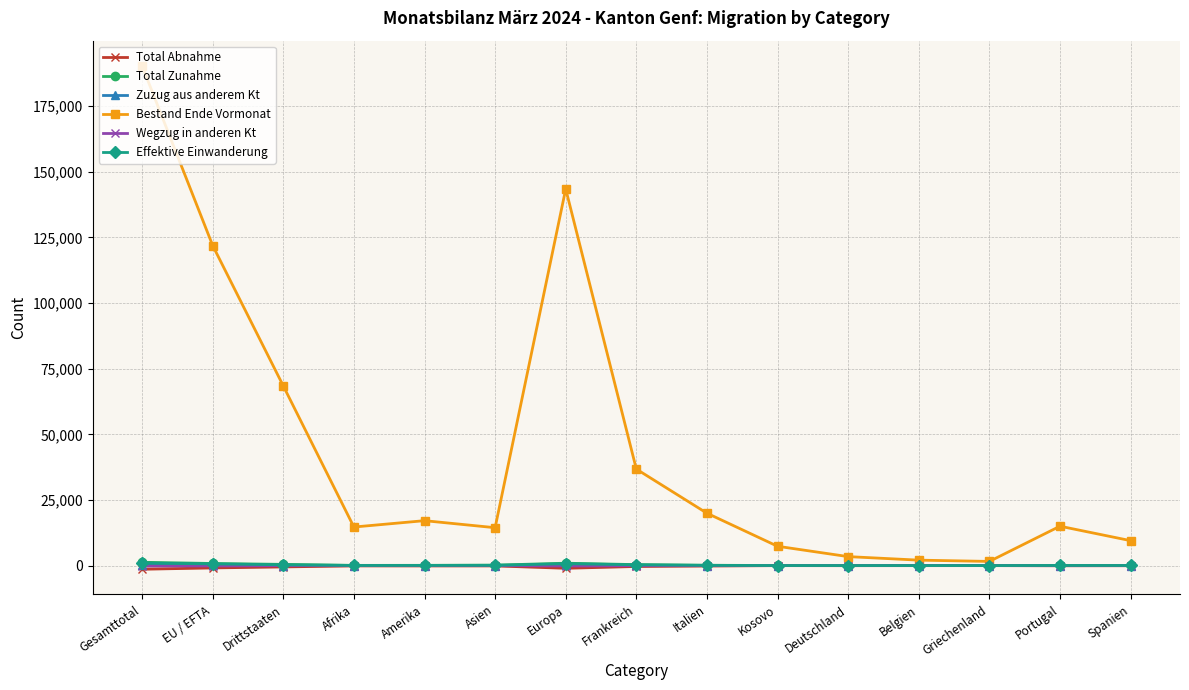

True or false: Effektive Einwanderung and Wegzug in anderen Kt cross at least once.

False